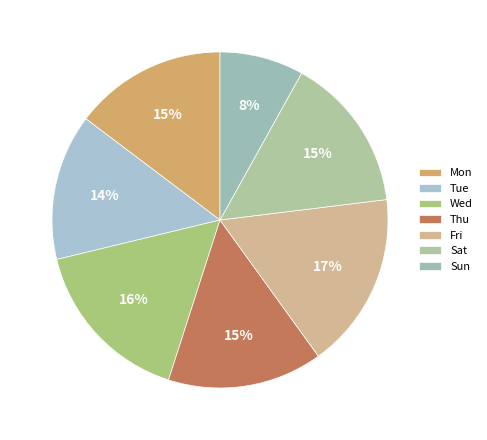

Between Sun and Tue, which is larger?

Tue